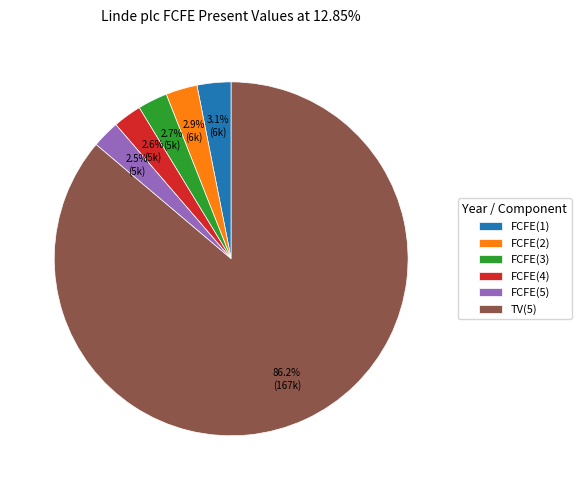

What portion of the pie excludes TV(5)?

13.8%